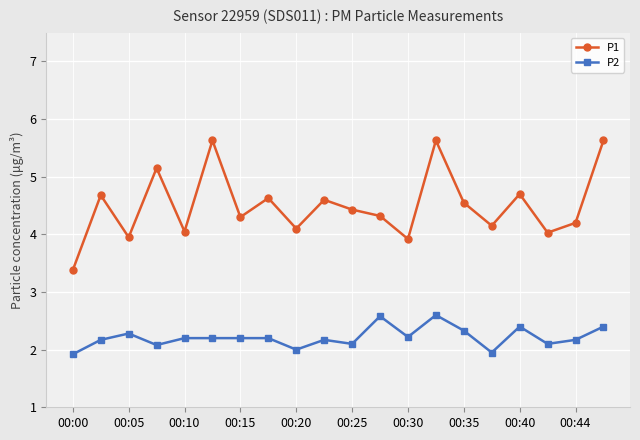

Rank the series by their average value, from highest to lowest.

P1, P2